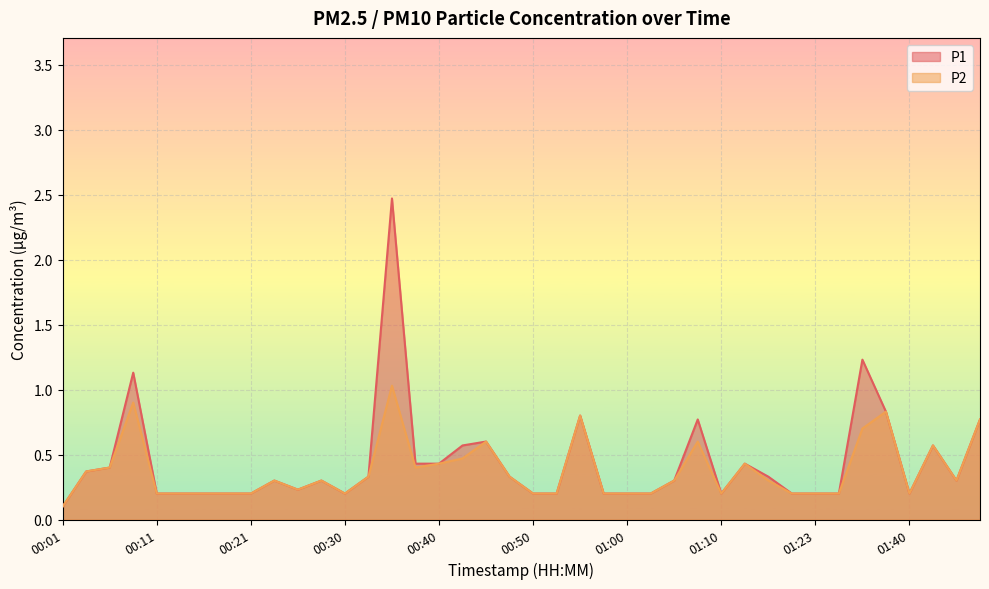

Reading left to right, what are all the values shown in this chart?

P1: 0.1	0.4	0.4	1.1	0.2	0.2	0.2	0.2	0.2	0.3	0.2	0.3	0.2	0.3	2.5	0.4	0.4	0.6	0.6	0.3	0.2	0.2	0.8	0.2	0.2	0.2	0.3	0.8	0.2	0.4	0.3	0.2	0.2	0.2	1.2	0.8	0.2	0.6	0.3	0.8
P2: 0.1	0.4	0.4	0.9	0.2	0.2	0.2	0.2	0.2	0.3	0.2	0.3	0.2	0.3	1.0	0.4	0.4	0.5	0.6	0.3	0.2	0.2	0.8	0.2	0.2	0.2	0.3	0.6	0.2	0.4	0.3	0.2	0.2	0.2	0.7	0.8	0.2	0.6	0.3	0.8